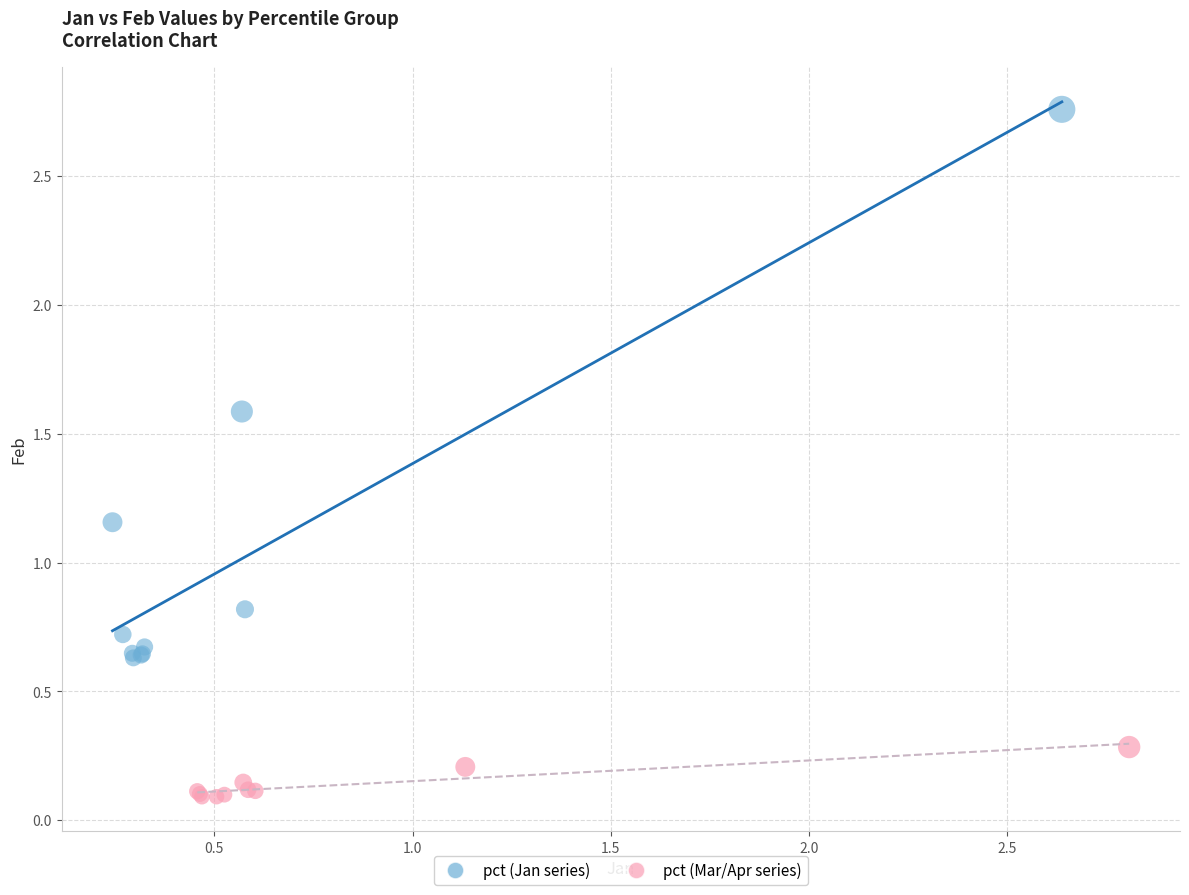

Which series has the largest Y range (max minus min)?

pct (Jan series)